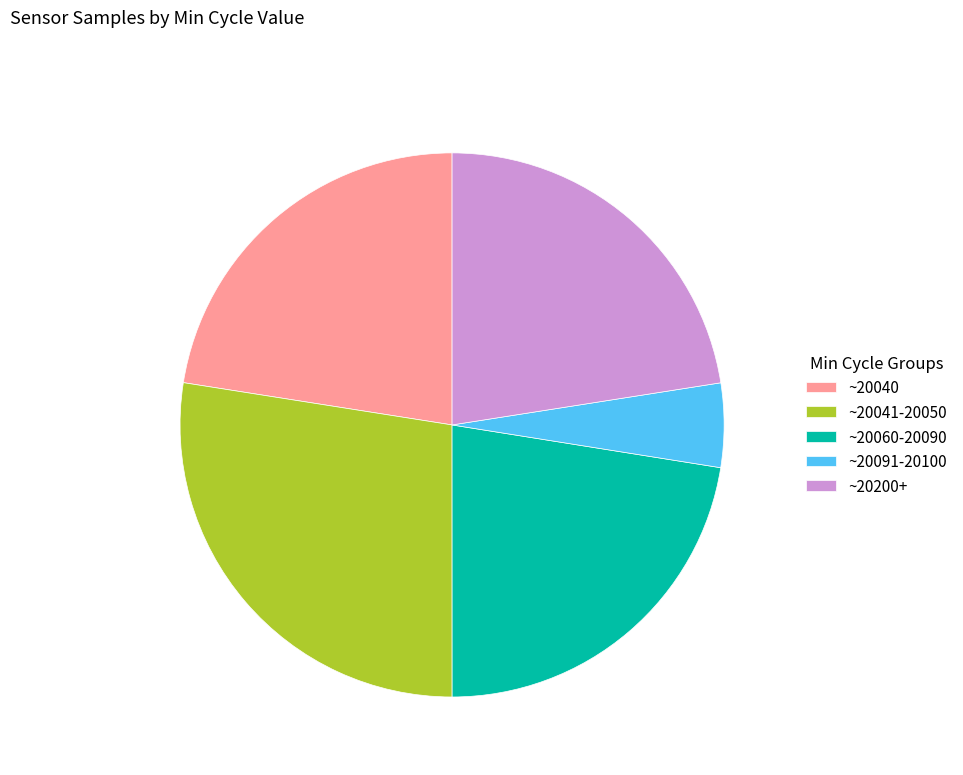

The ~20060-20090 slice represents 22% of the pie. True or false?

True